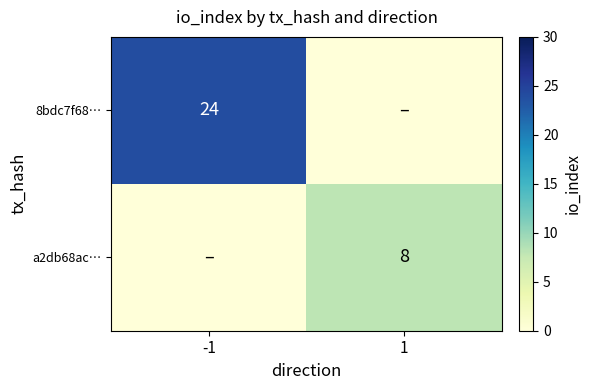

The a2db68ac… series shows 8 at 1. True or false?

True